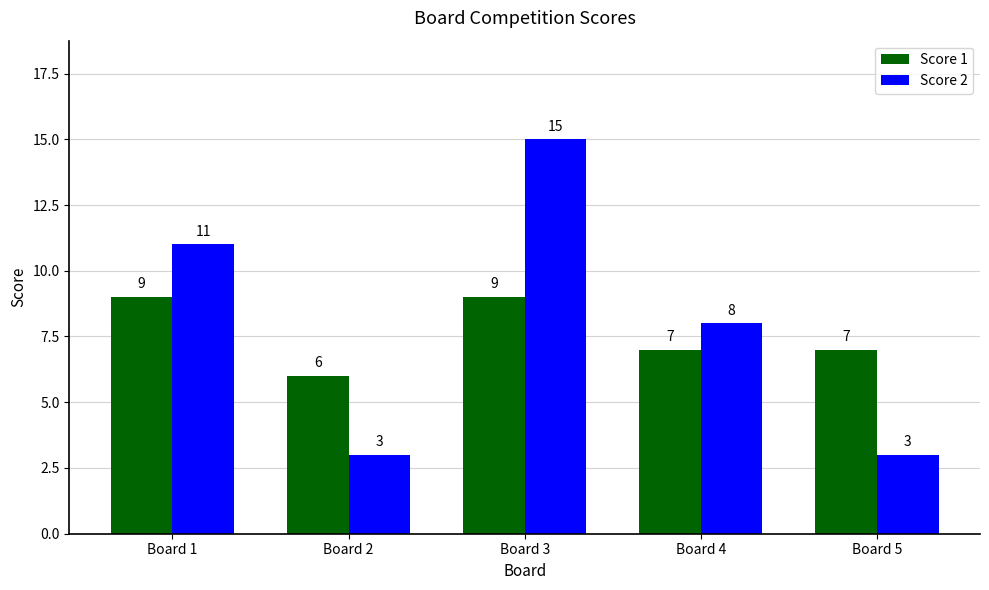

How many bars are there in each group?

2